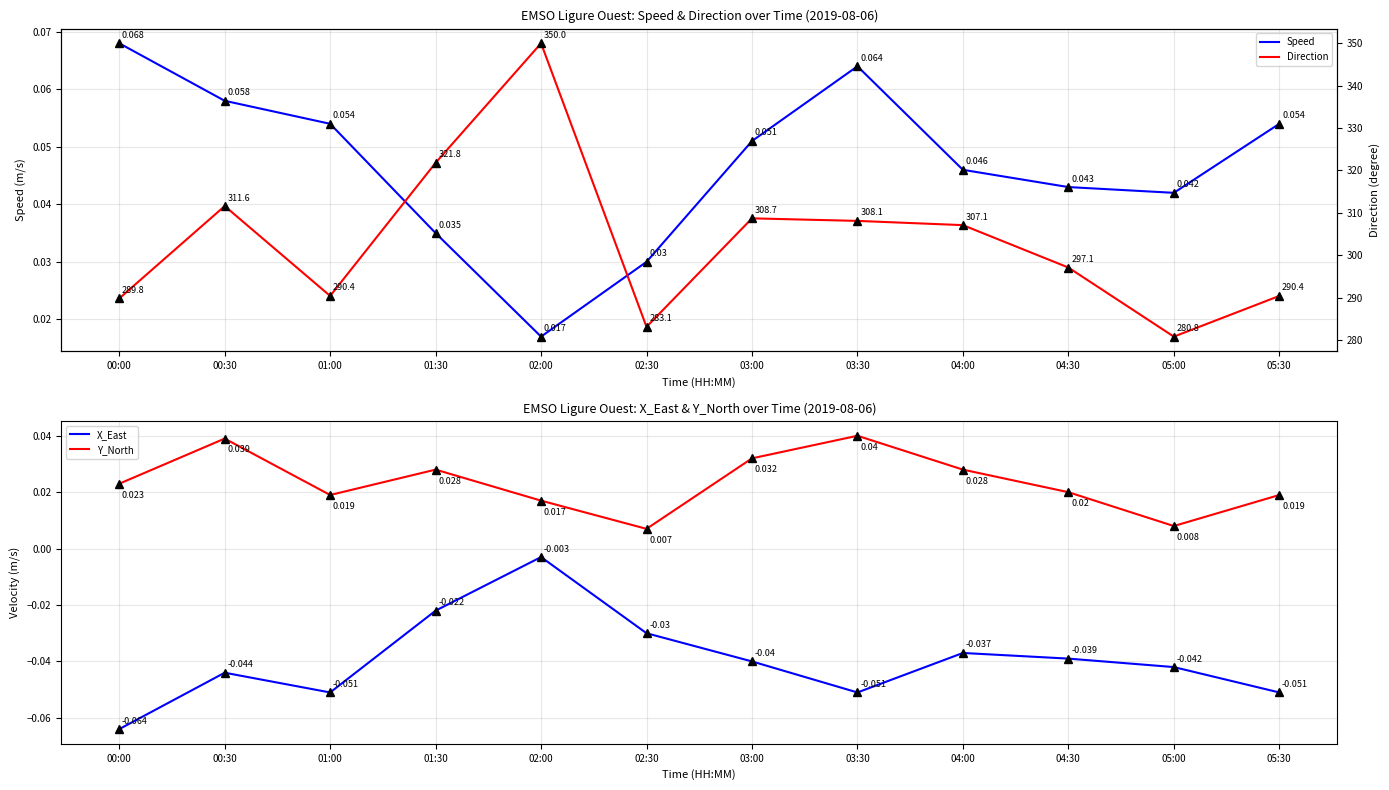

How many lines are shown in the chart?

4